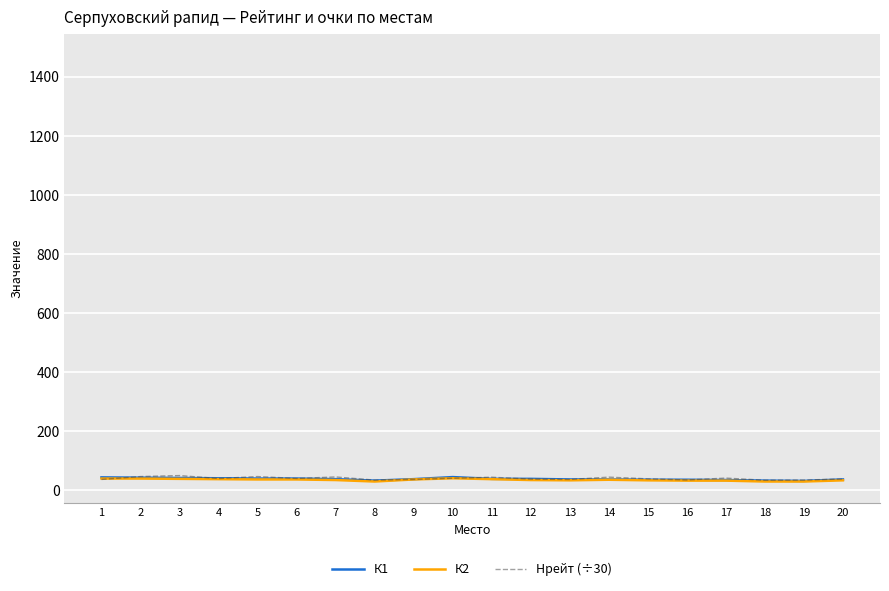

Between 5 and 10, which series saw the biggest shift?

Нрейт (÷30)